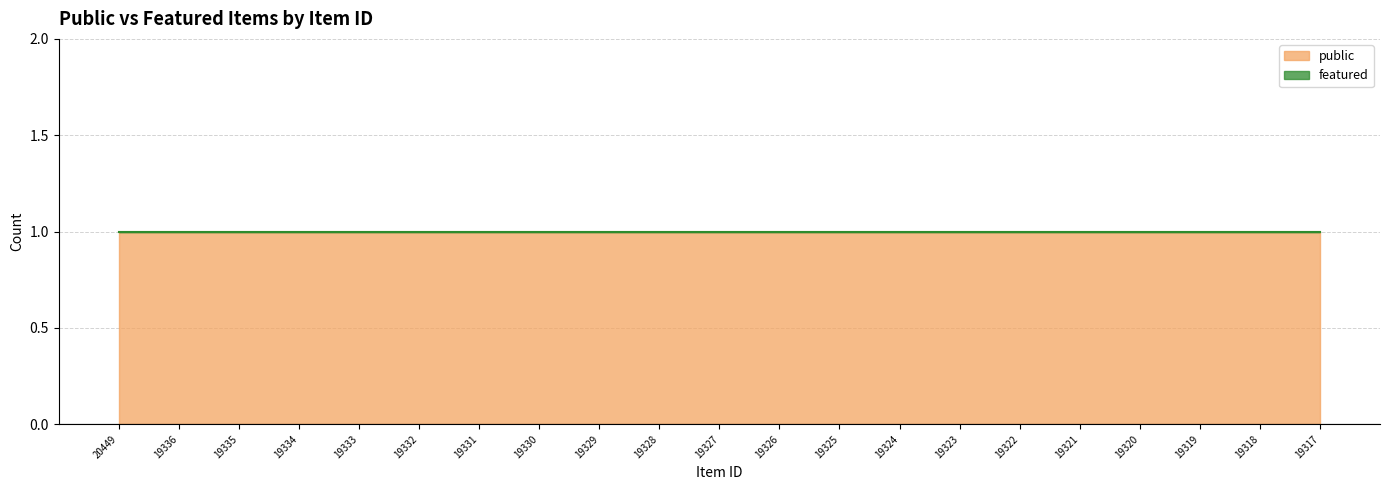

Does the chart display data point markers on the line(s)?

No